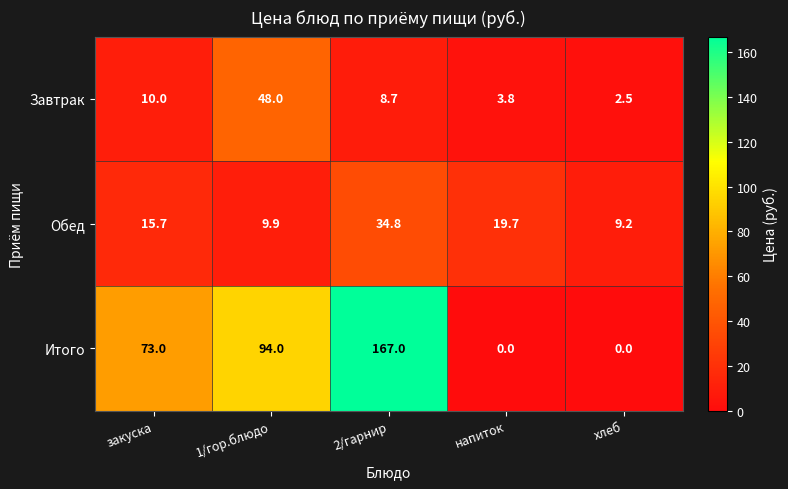

Which series has the largest total across all categories?

Итого